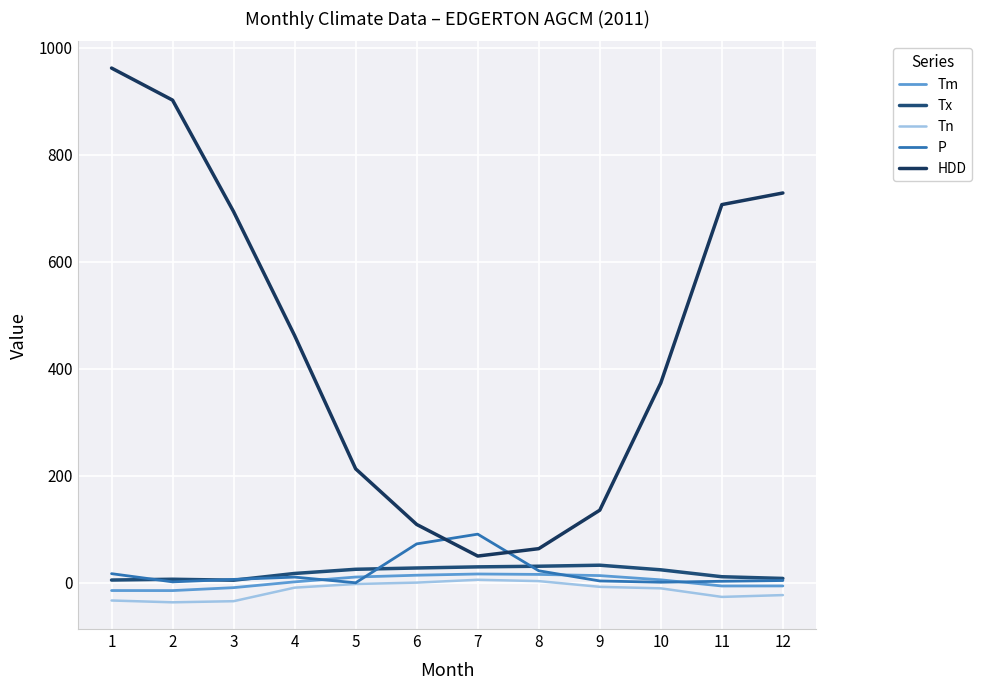

True or false: Tn has more than 0 points higher than both neighbors.

True